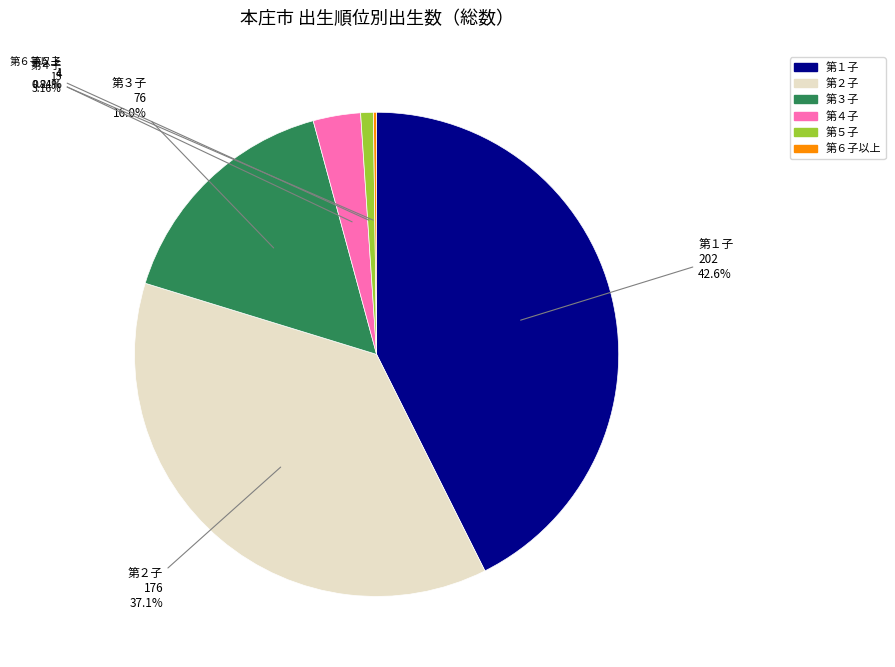

Between 第５子 and 第４子, which is larger?

第４子